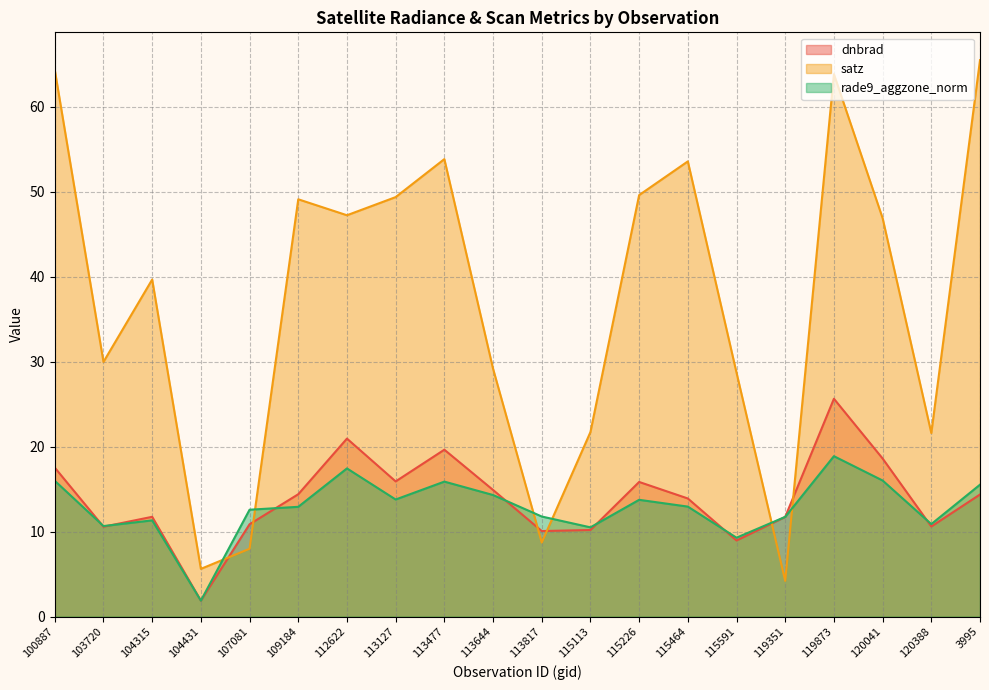

List the series in order of their peak value, highest first.

satz, dnbrad, rade9_aggzone_norm